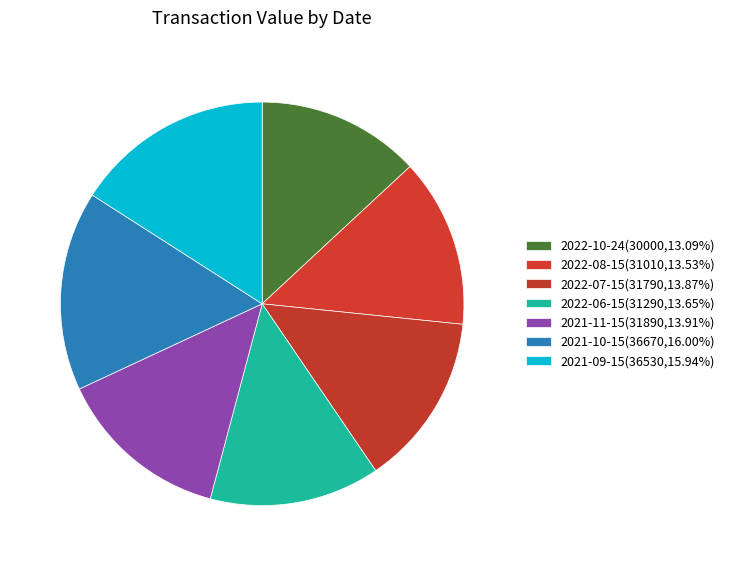

Count the number of slices in the pie.

7